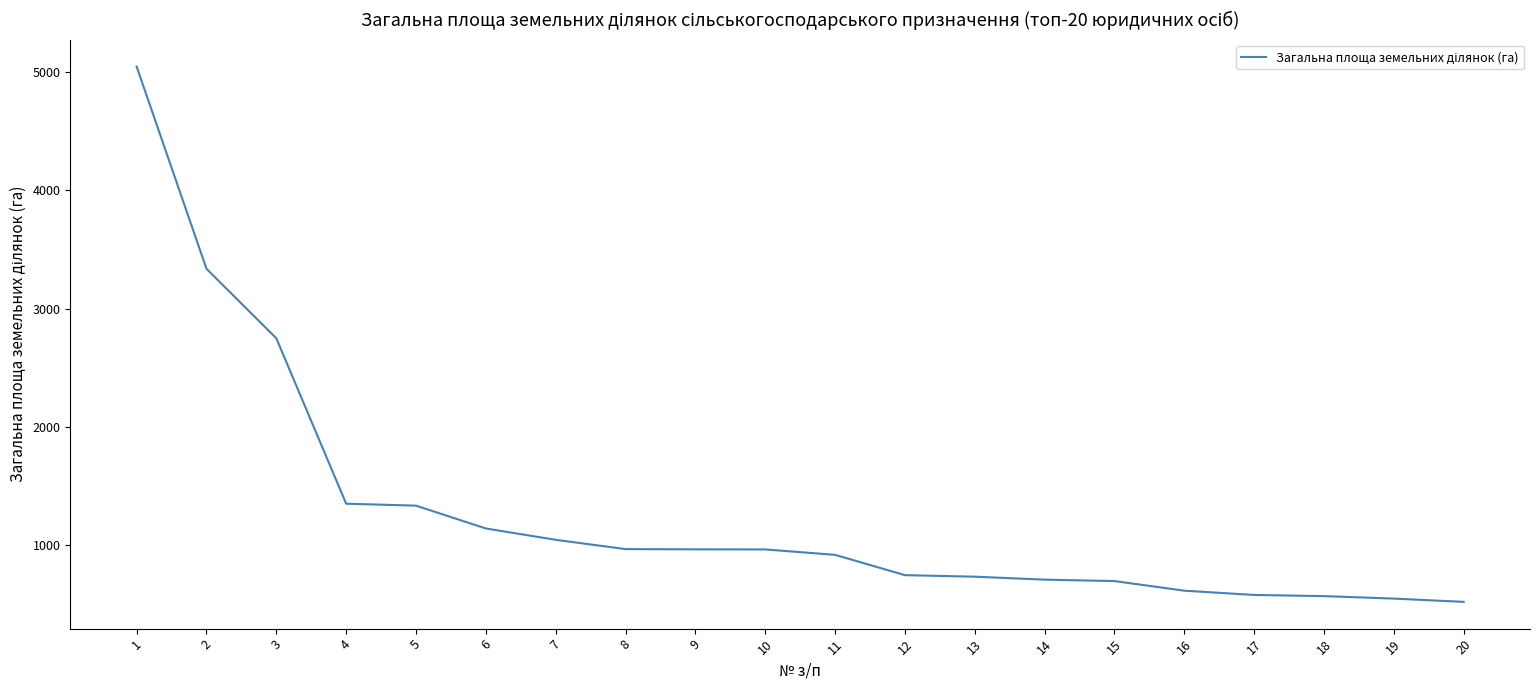

What is the difference between the maximum and minimum values?

4522.5